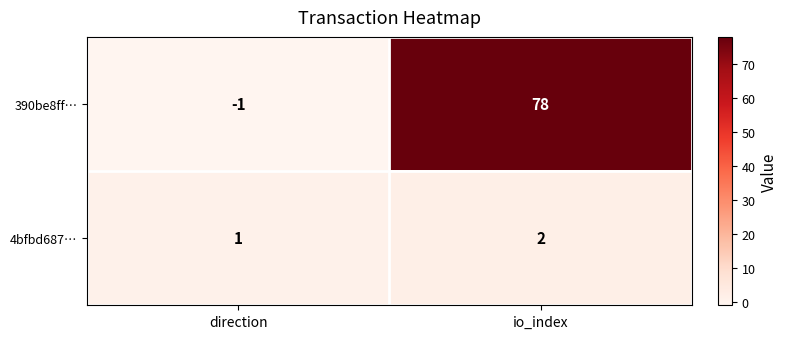

At how many categories does at least one series exceed 44?

1